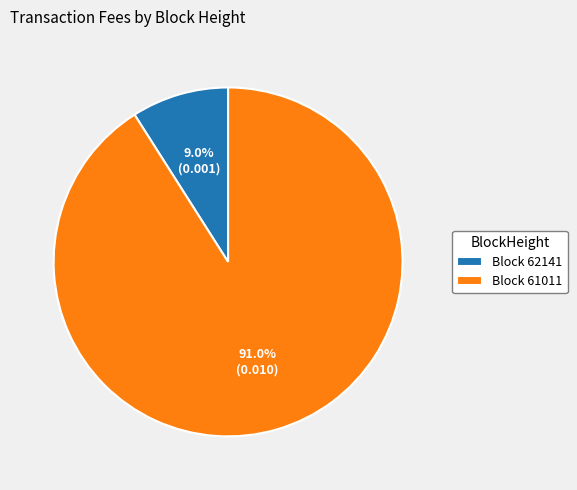

What is the total percentage of Block 62141 and Block 61011?

100.0%